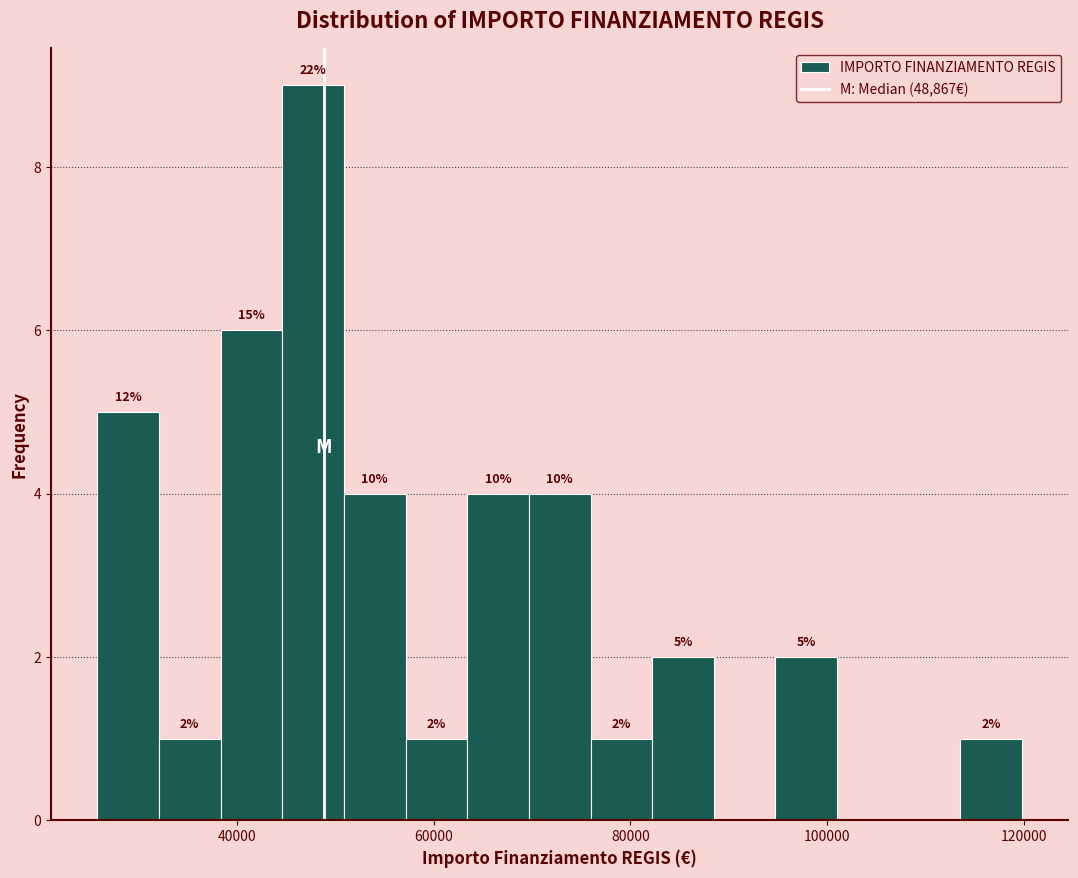

Around what value on the x-axis is the tallest bar? Give the approximate position of its centre, as read against the axis.

48000